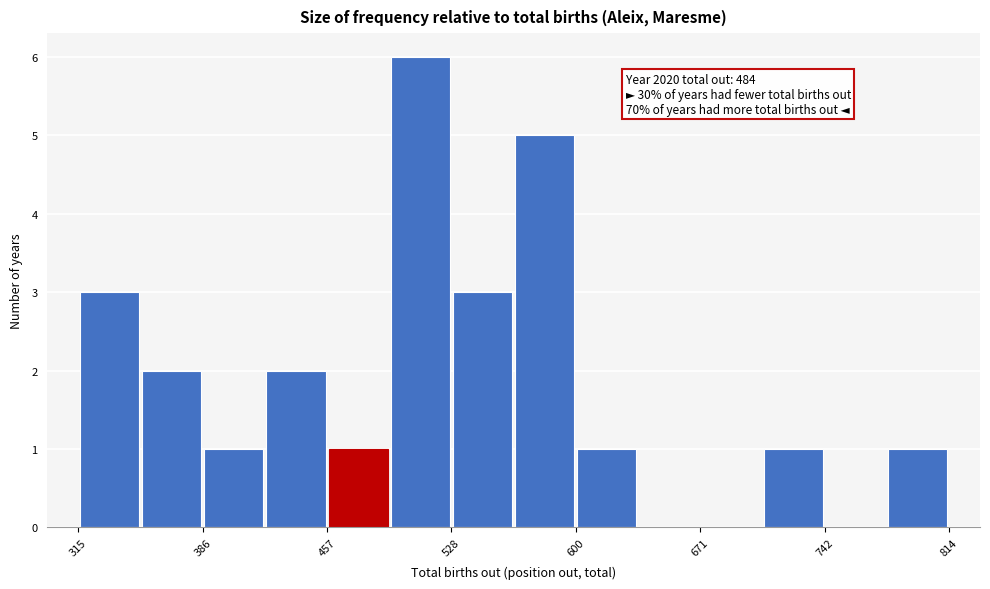

Around what value on the x-axis is the tallest bar? Give the approximate position of its centre, as read against the axis.

510